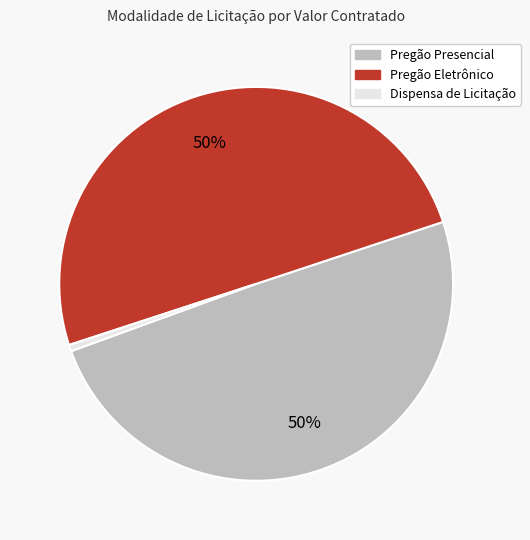

How many slices are in this pie chart?

3